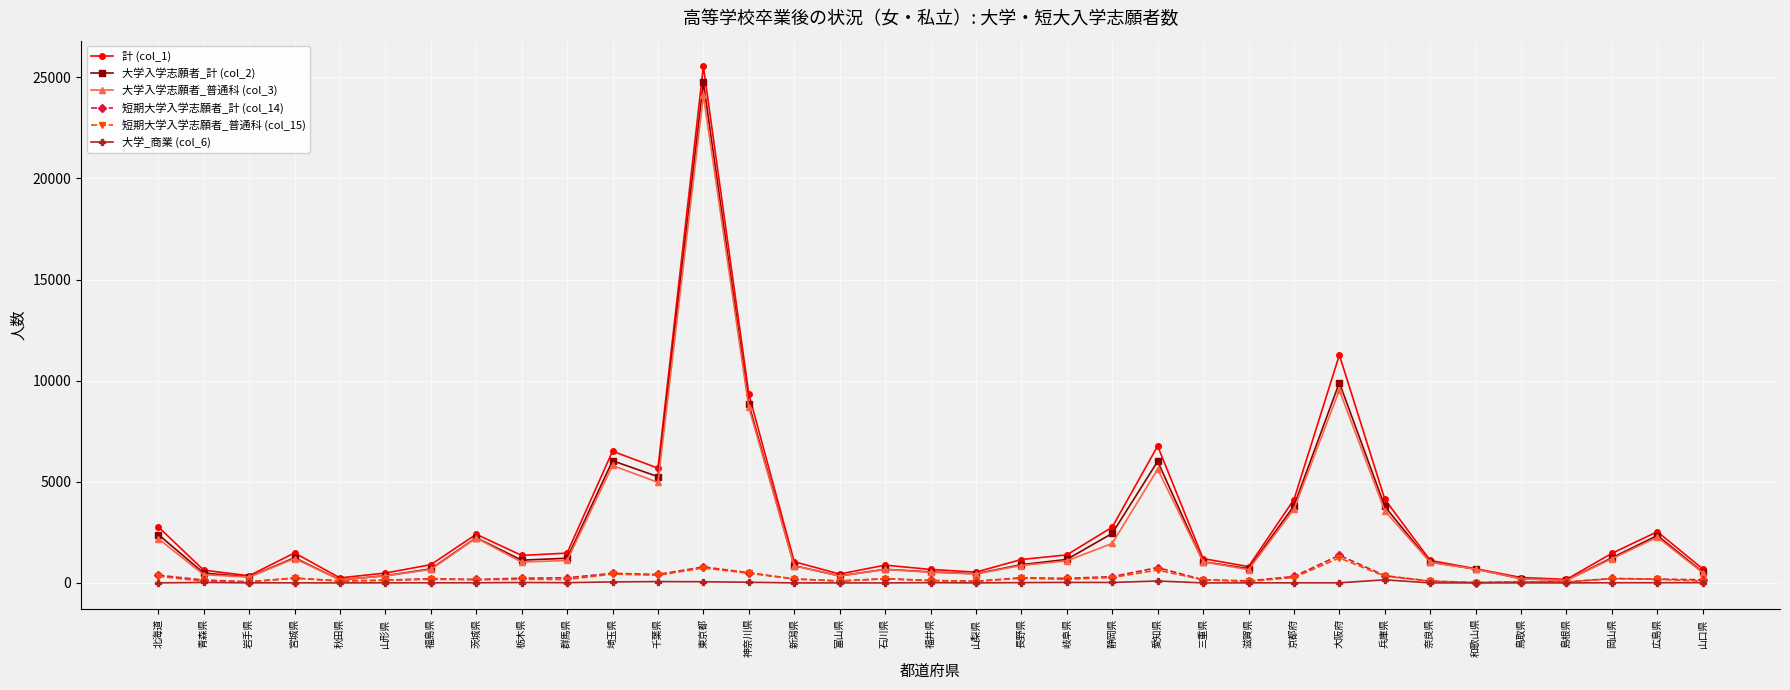

What is the difference between the 短期大学入学志願者_計 (col_14) values at 福島県 and 秋田県?

113